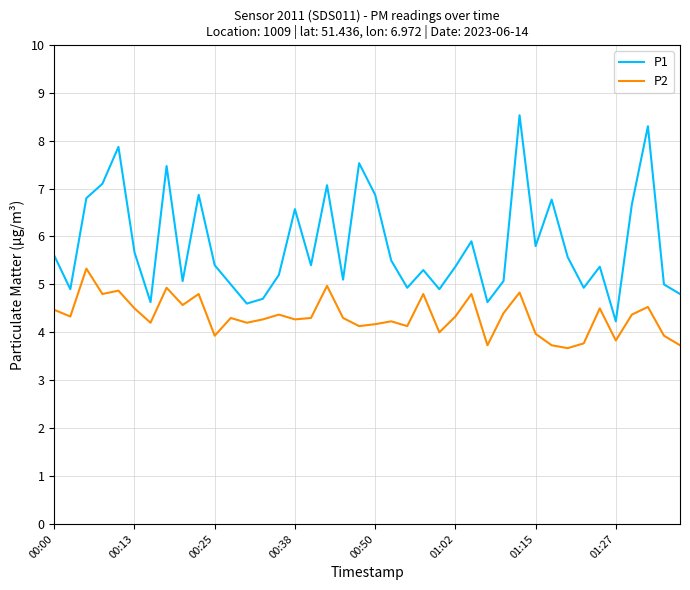

Which series has the largest range (max minus min)?

P1